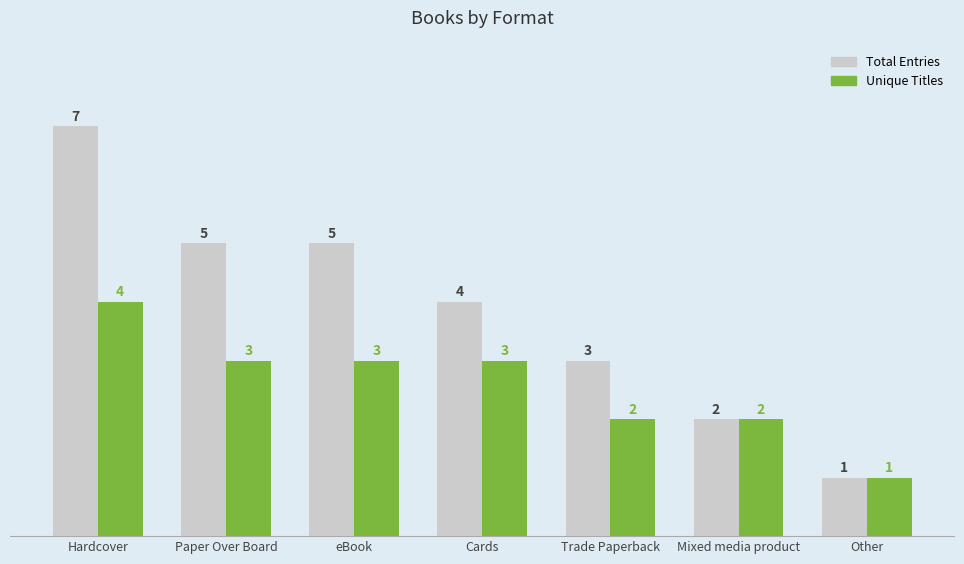

Reading left to right, extract all data points from this chart.

Total Entries: 7	5	5	4	3	2	1
Unique Titles: 4	3	3	3	2	2	1